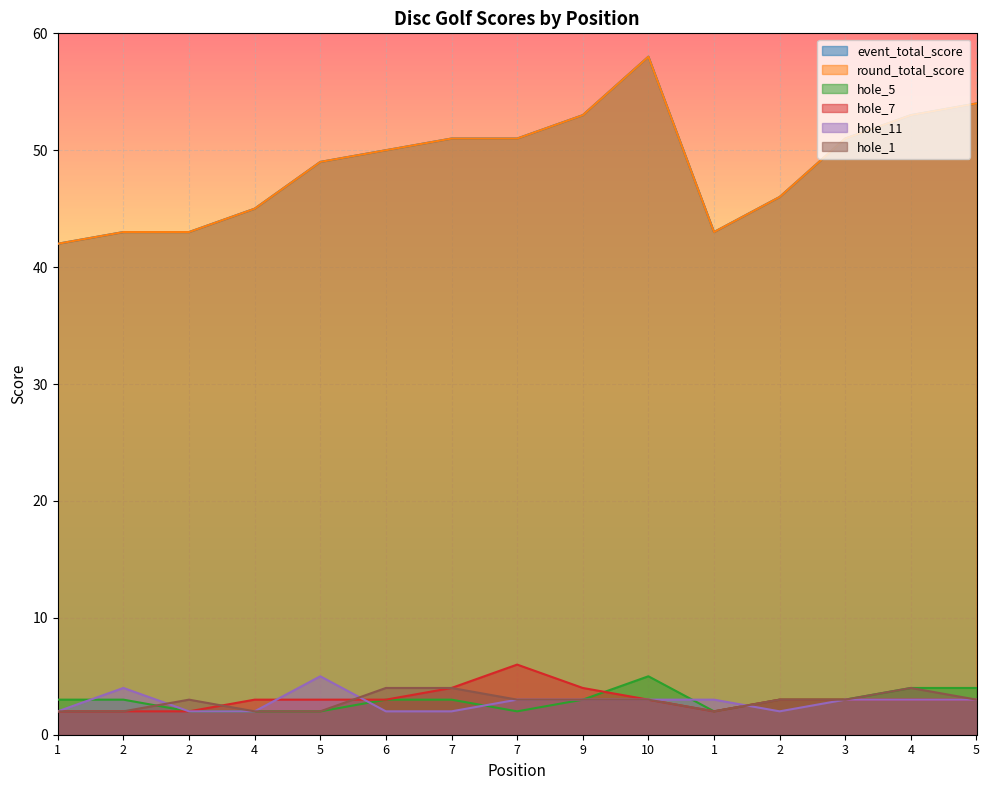

Which series has the largest total across all categories?

event_total_score